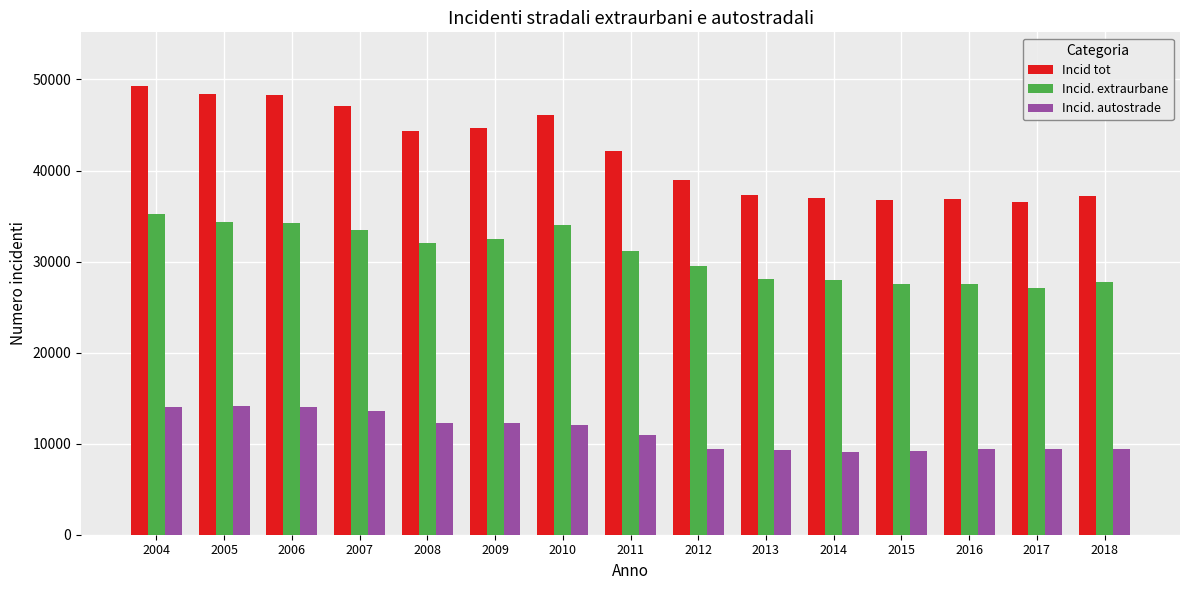

What is the greatest value displayed?

49263